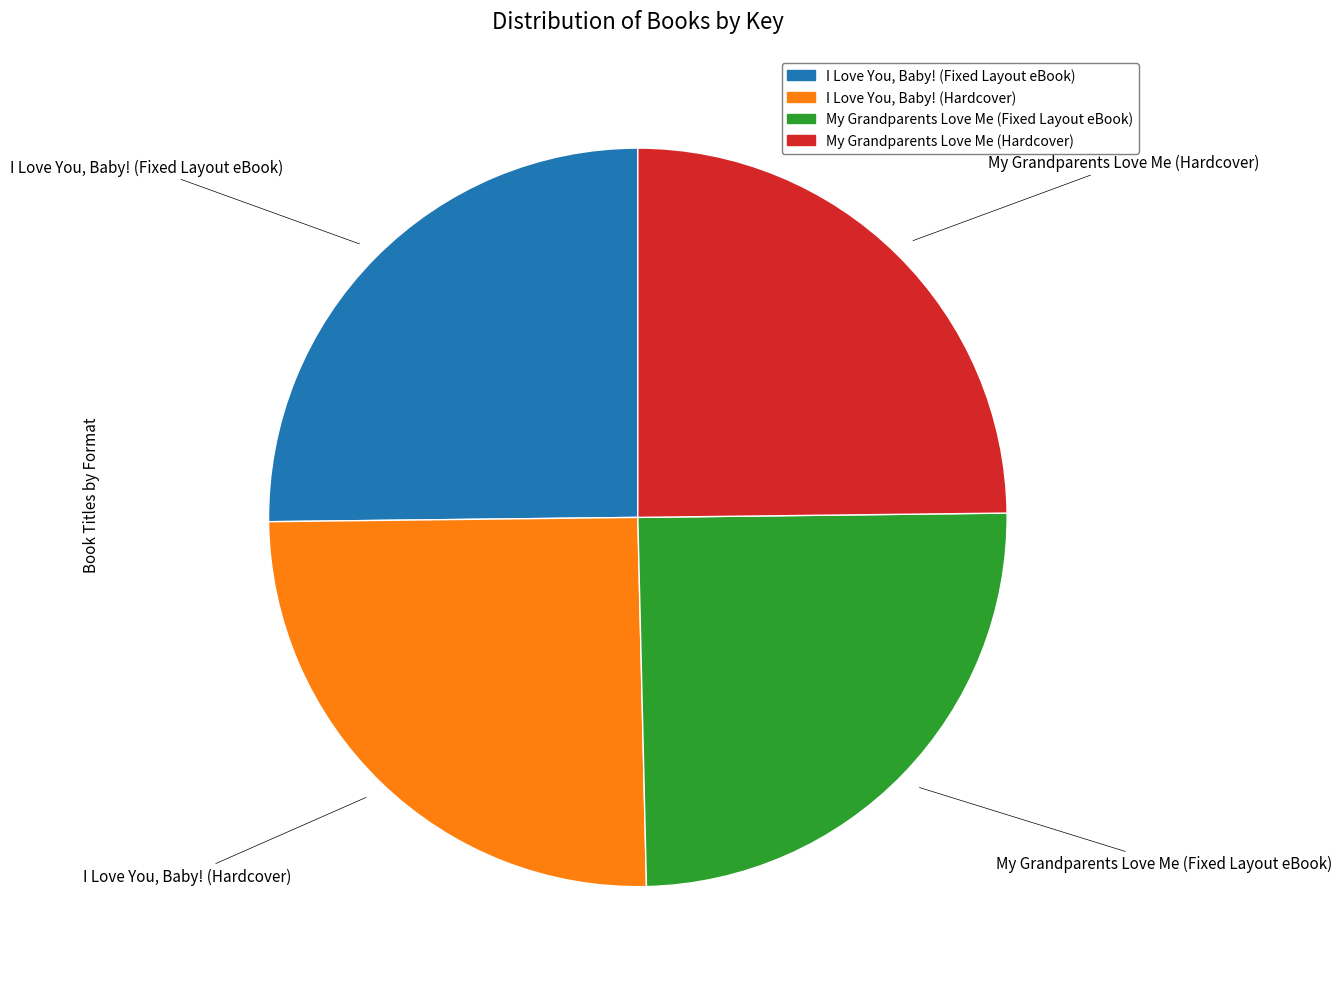

Count the number of slices in the pie.

4